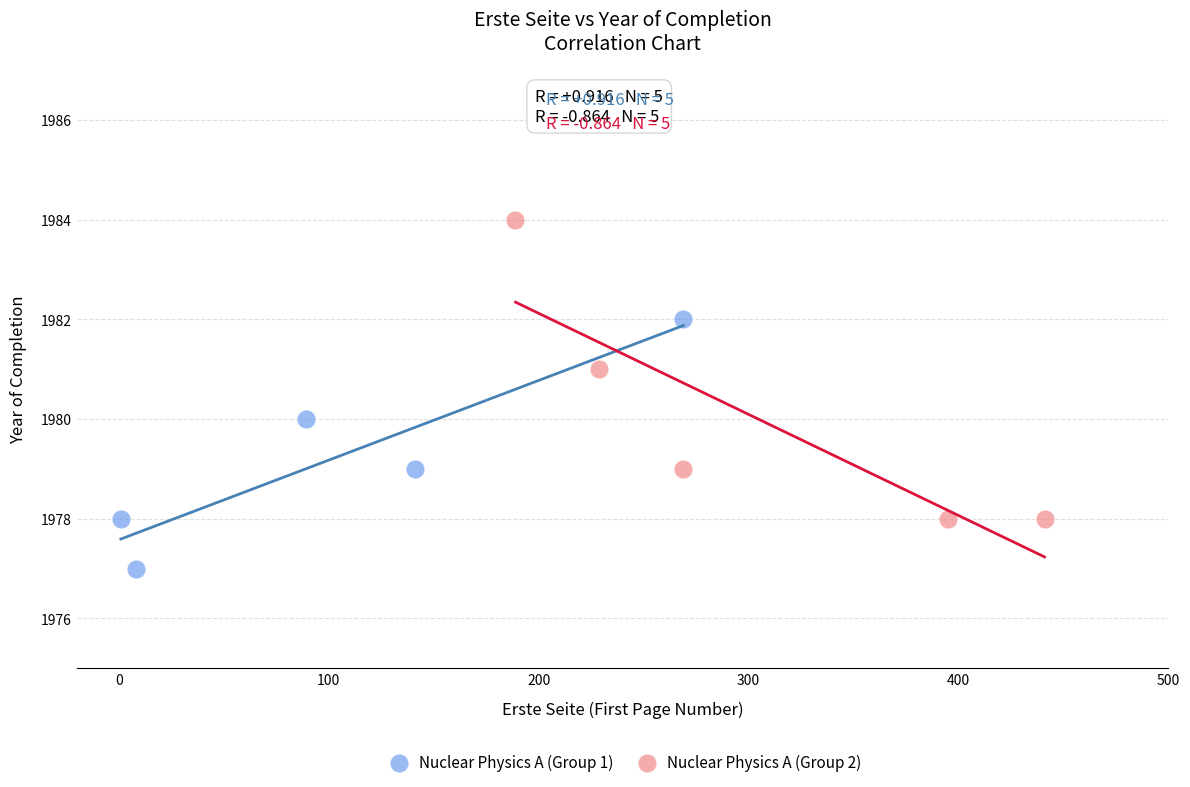

Which series has the widest spread of Y values?

Nuclear Physics A (Group 2)